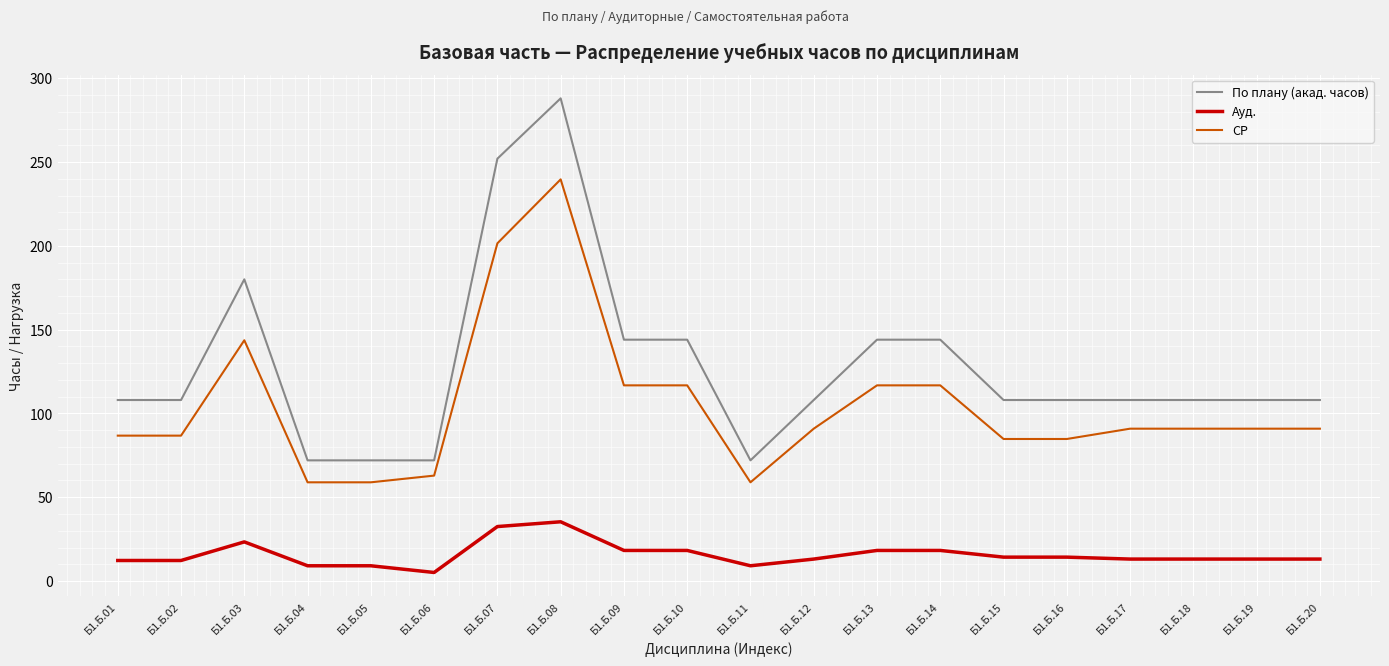

Where is the first local maximum for По плану (акад. часов)?

Б1.Б.03